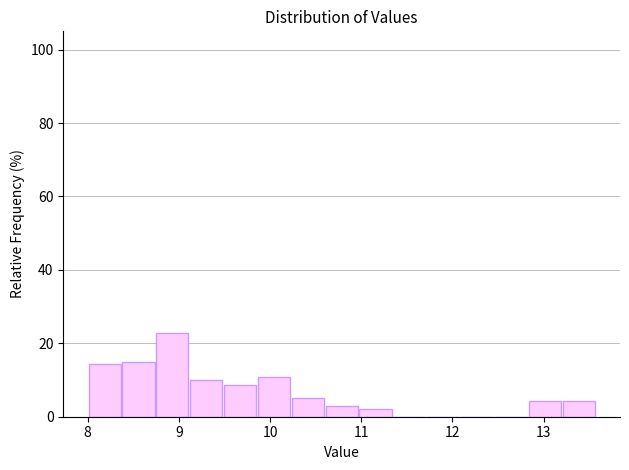

Read against the x-axis, roughly where is the centre of the tallest bar?

8.9